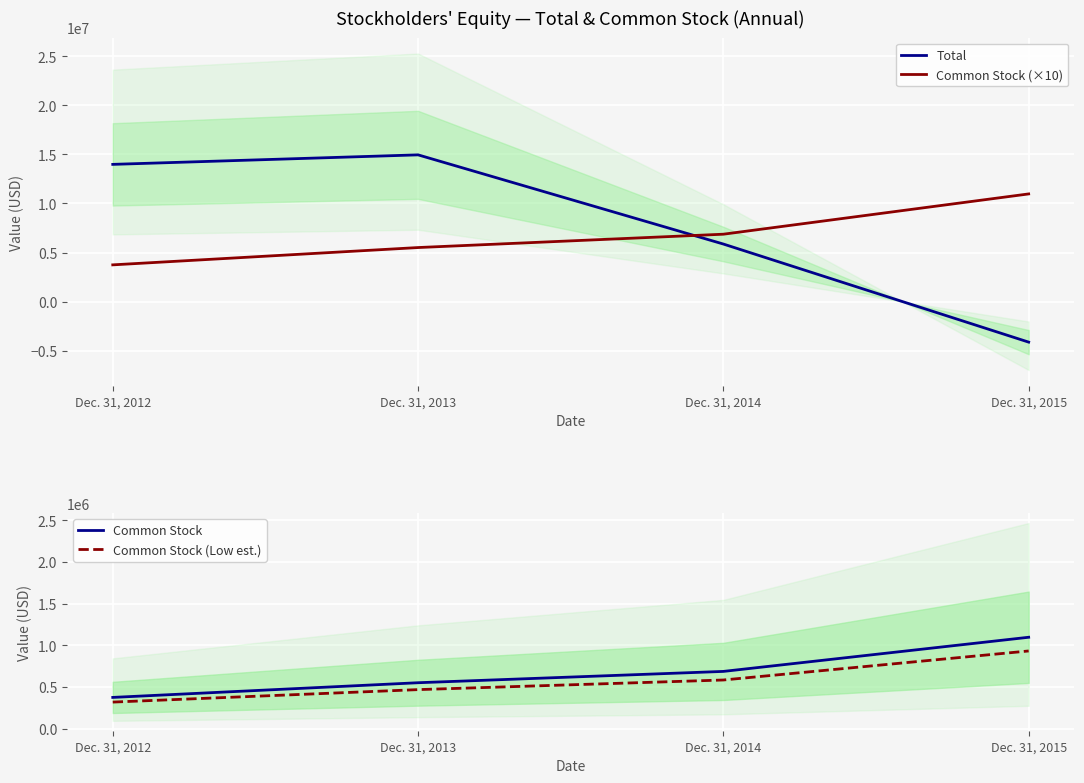

Where does the Total series first go above 13984617?

Dec. 31, 2013